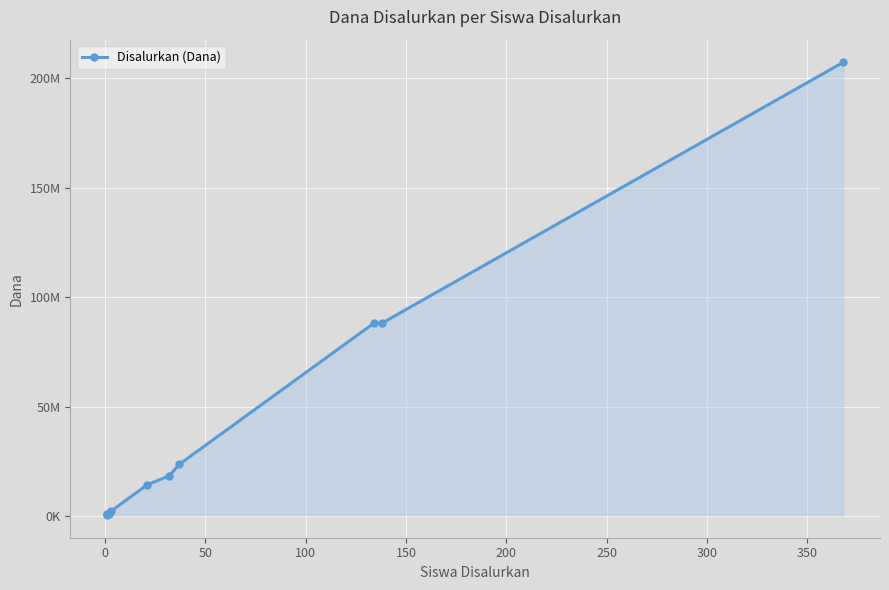

Between 100 and 300, which is larger?

300